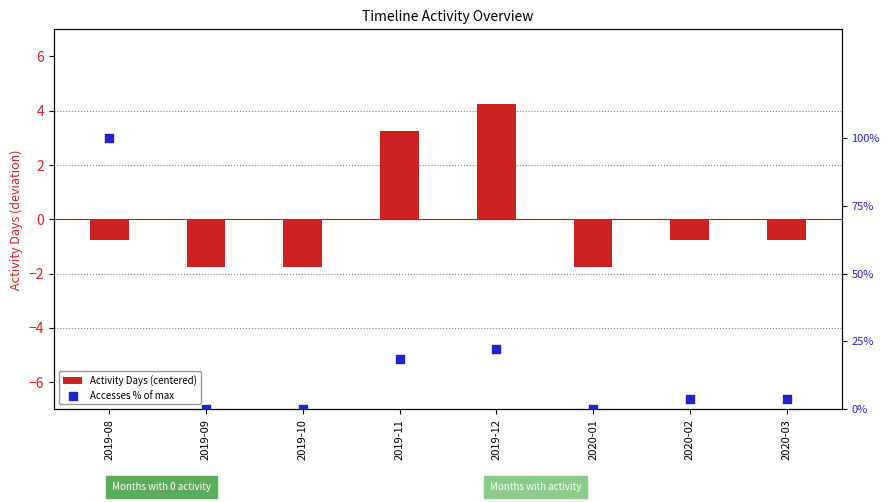

Which series reaches the maximum Y coordinate?

Accesses % of max